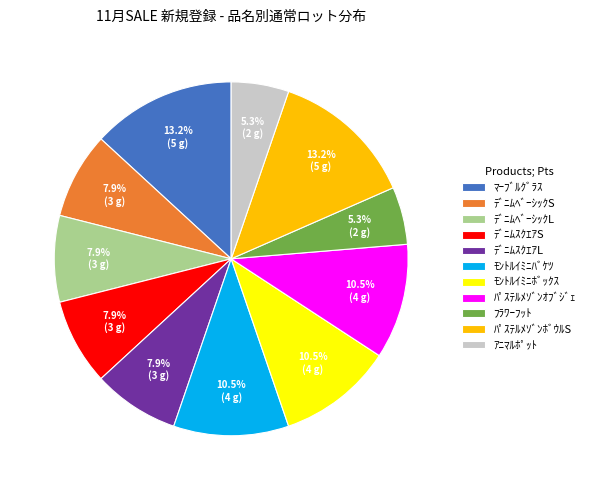

Combined, do ﾊﾟｽﾃﾙﾒｿﾞﾝﾎﾞｳﾙS and ﾌﾗﾜｰﾌｯﾄ account for over 50%?

No